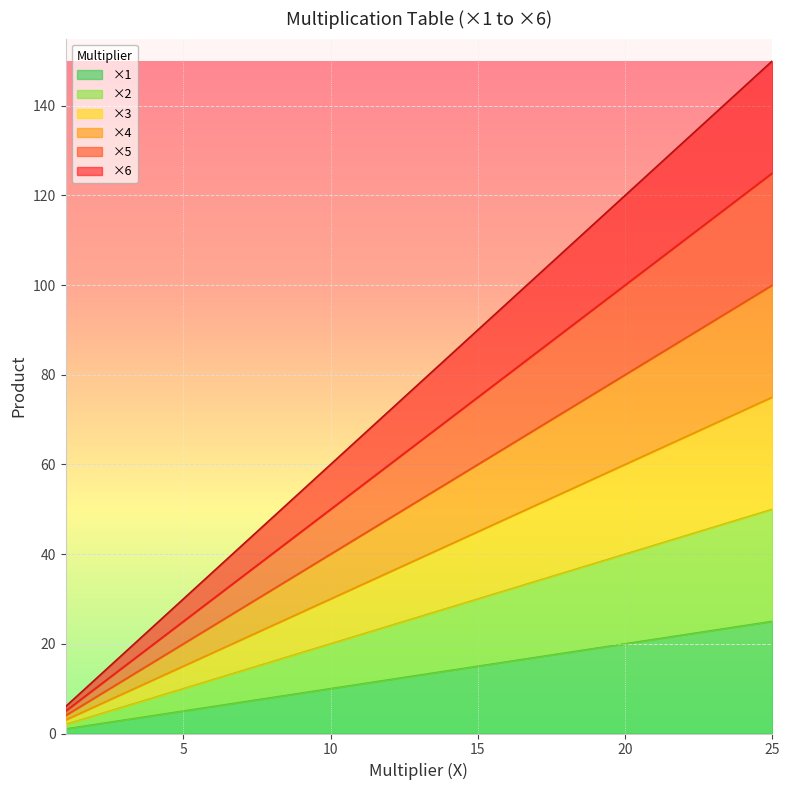

Does the chart display data point markers on the line(s)?

No